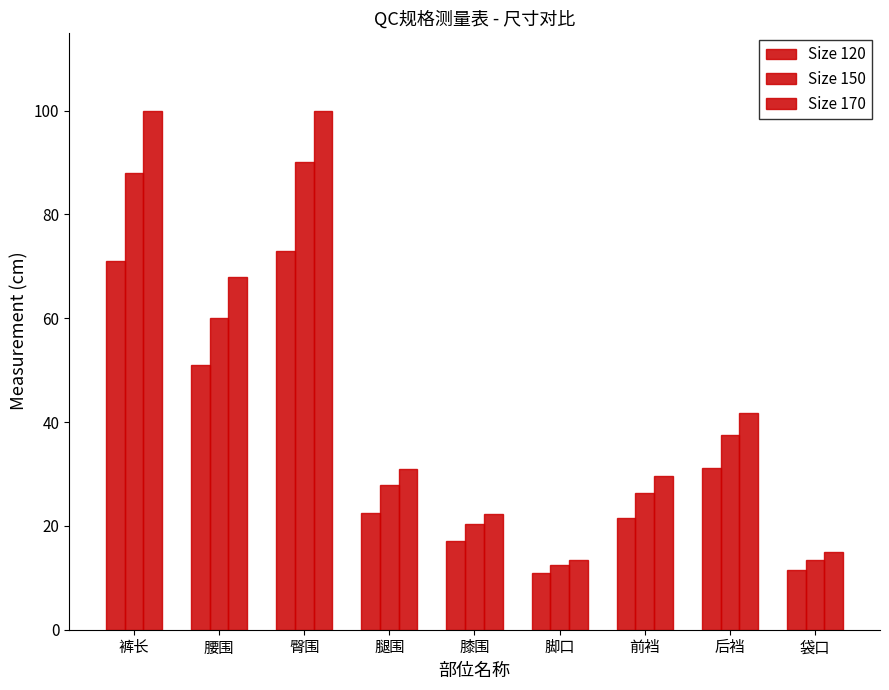

How many values in the Size 150 series are below 27?

4